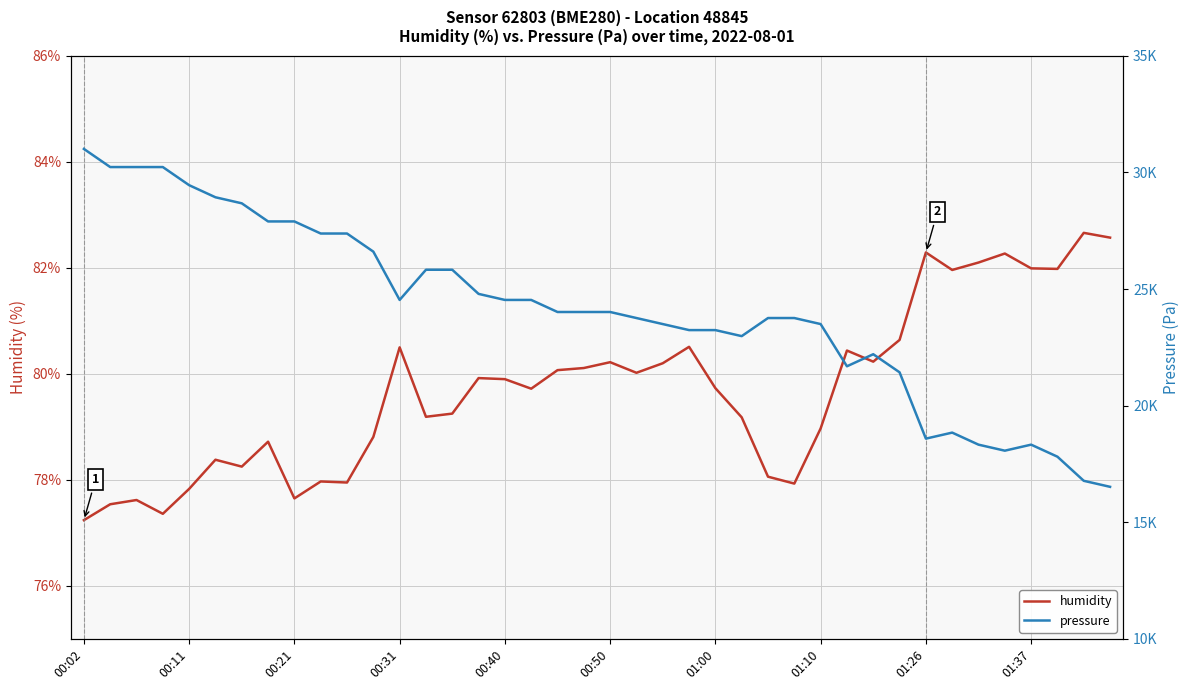

What position from the right is 14?

26